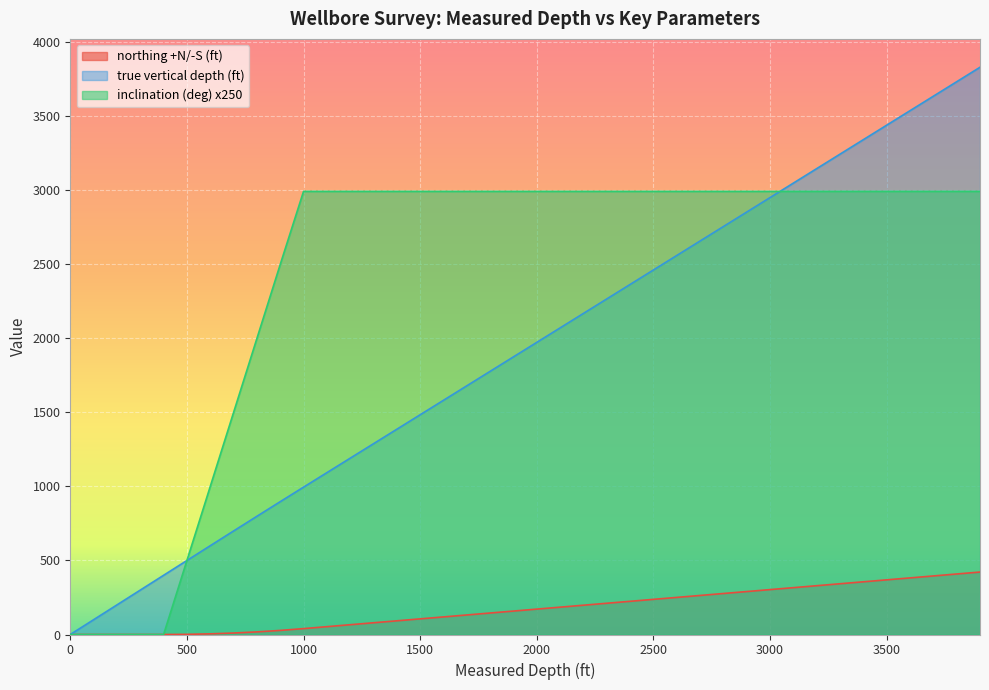

Reading left to right, list all the values displayed in this chart.

northing +N/-S (ft): 0.0	0.0	0.0	0.0	0.0	1.1	4.4	10.0	17.7	27.6	39.8	53.0	66.1	79.3	92.5	105.7	118.8	132.0	145.2	158.4	171.6	184.8	197.9	211.1	224.3	237.5	250.7	263.8	277.0	290.2	303.4	316.6	329.7	342.9	356.1	369.3	382.4	395.6	408.8	422.0
true vertical depth (ft): 0.0	100.0	200.0	300.0	400.0	500.0	599.8	699.5	798.7	897.5	995.6	1093.4	1191.3	1289.1	1386.9	1484.7	1582.6	1680.4	1778.2	1876.0	1973.9	2071.7	2169.5	2267.3	2365.2	2463.0	2560.8	2658.6	2756.4	2854.3	2952.1	3049.9	3147.7	3245.6	3343.4	3441.2	3539.0	3636.8	3734.7	3832.5
inclination (deg): 0.0	0.0	0.0	0.0	0.0	500.0	1000.0	1500.0	2000.0	2500.0	2994.0	2994.0	2994.0	2994.0	2994.0	2994.0	2994.0	2994.0	2994.0	2994.0	2994.0	2994.0	2994.0	2994.0	2994.0	2994.0	2994.0	2994.0	2994.0	2994.0	2994.0	2994.0	2994.0	2994.0	2994.0	2994.0	2994.0	2994.0	2994.0	2994.0